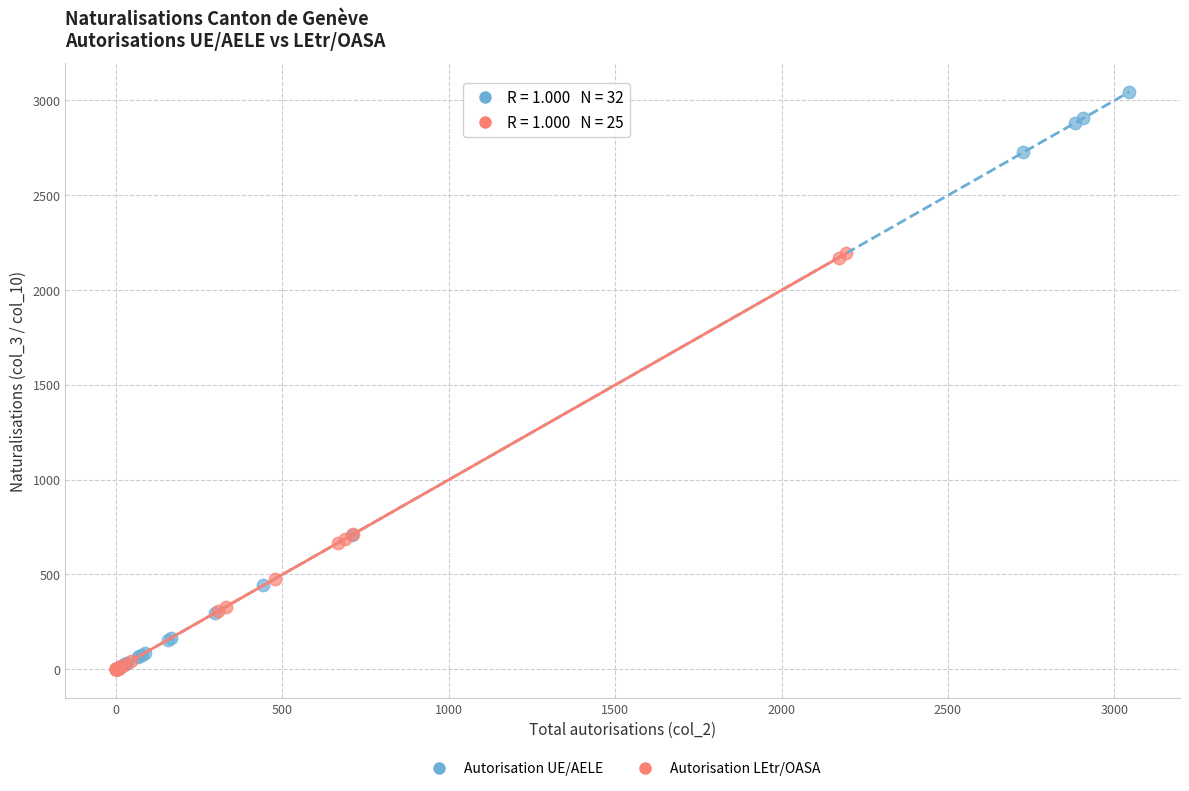

What are all the series names shown in the legend?

Autorisation UE/AELE, Autorisation LEtr/OASA